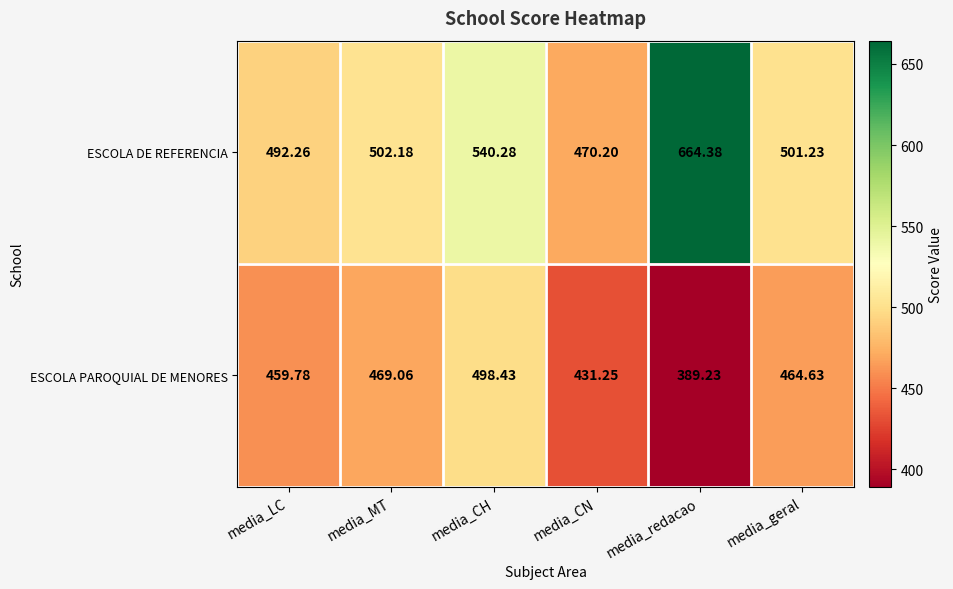

Which series has the largest range (max minus min)?

ESCOLA DE REFERENCIA